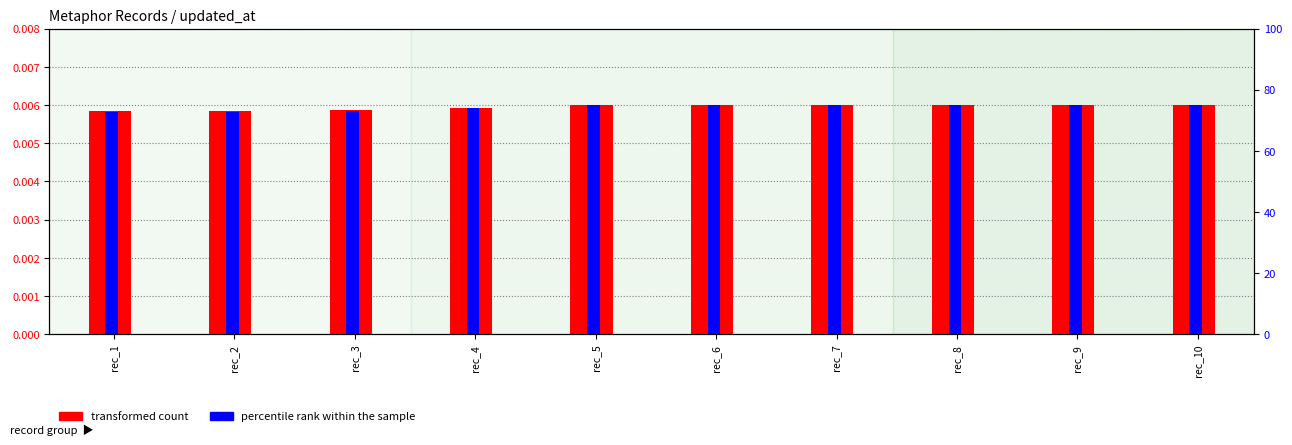

At rec_5, list the series in order from smallest to largest.

transformed count (id), percentile rank within the sample